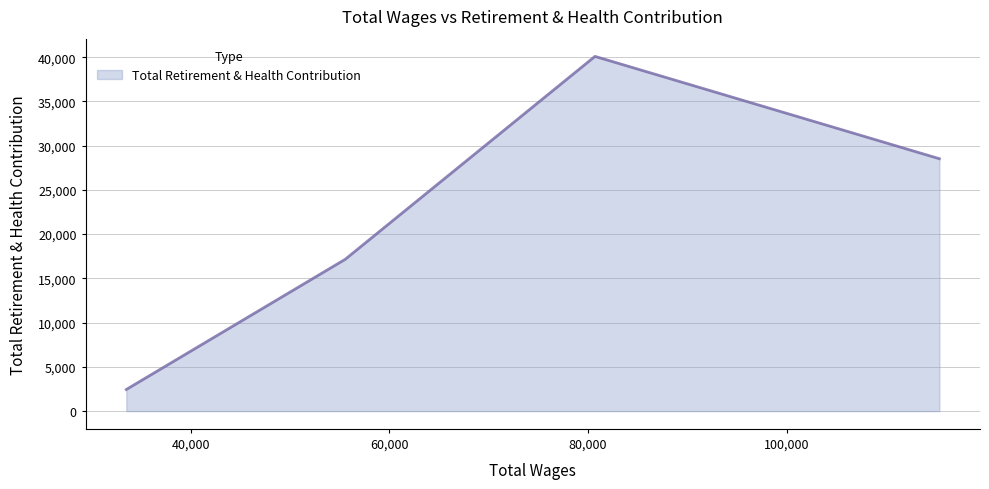

What is the smallest value displayed?

2444